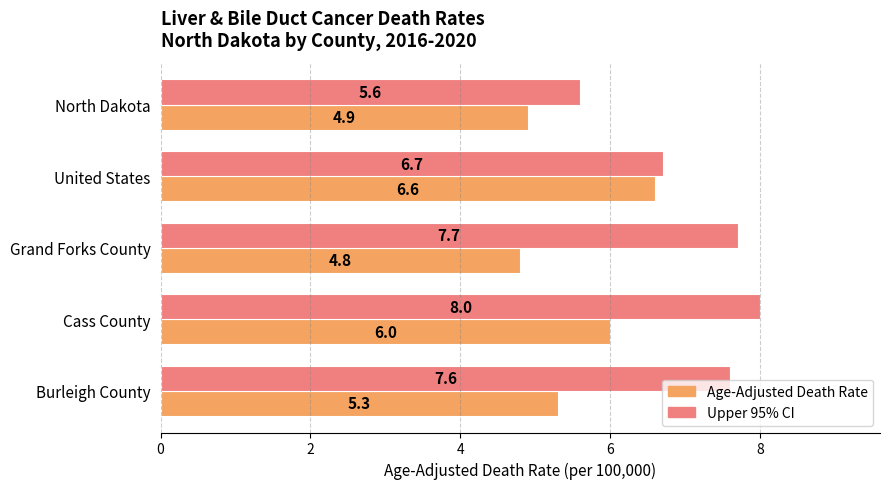

What is the spread (max minus min) of values at Cass County?

2.0